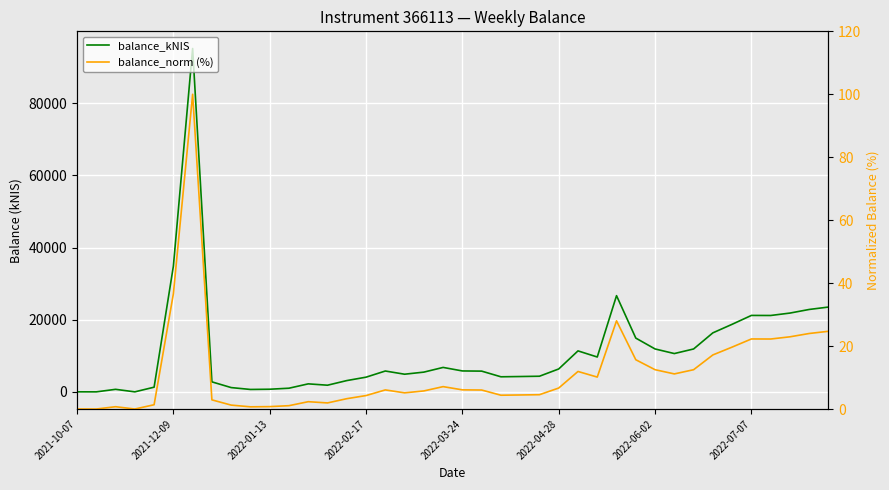

Between 2022-02-17 and 37, which is larger?

37